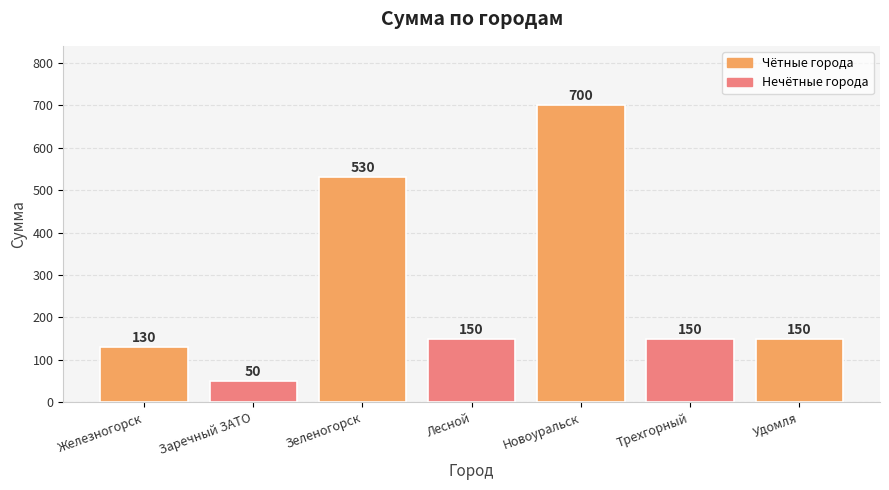

The value at Железногорск is 130. True or false?

True